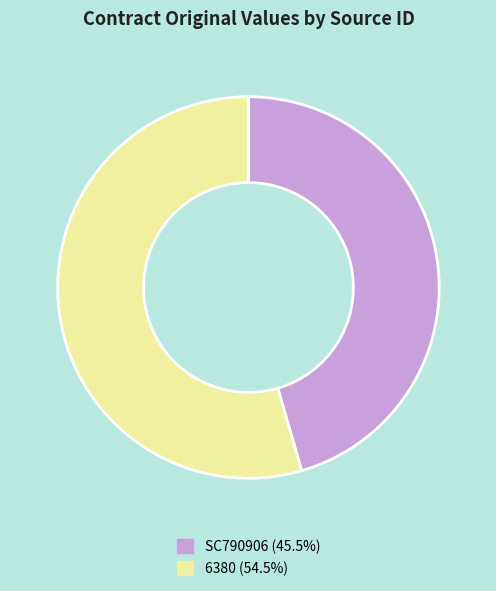

Does any single category account for the majority?

Yes